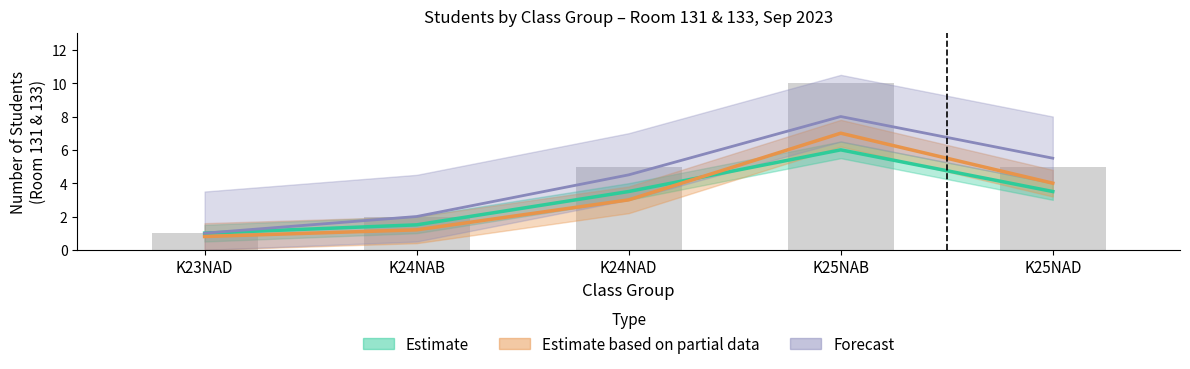

What are all the series names shown in the legend?

Estimate, Estimate based on partial data, Forecast